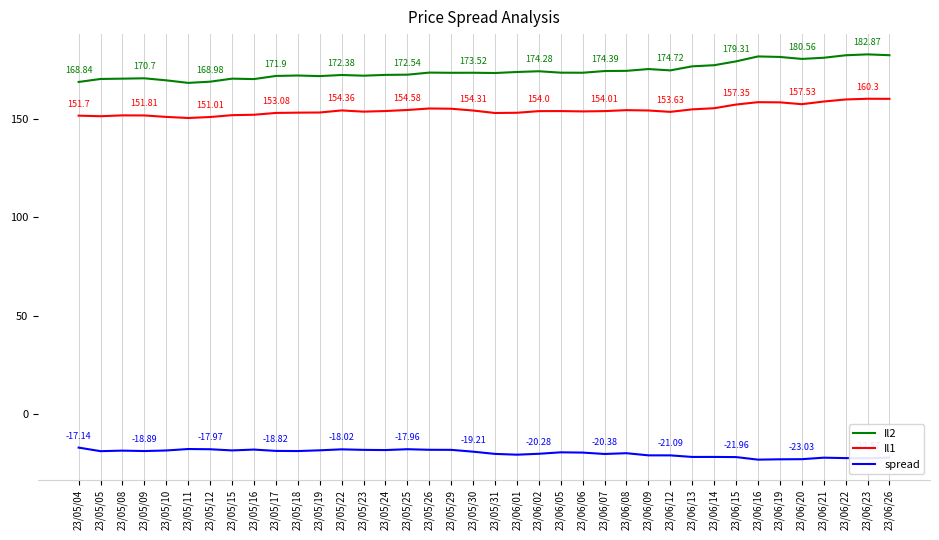

List the series in order of their peak value, lowest first.

spread, Il1, Il2